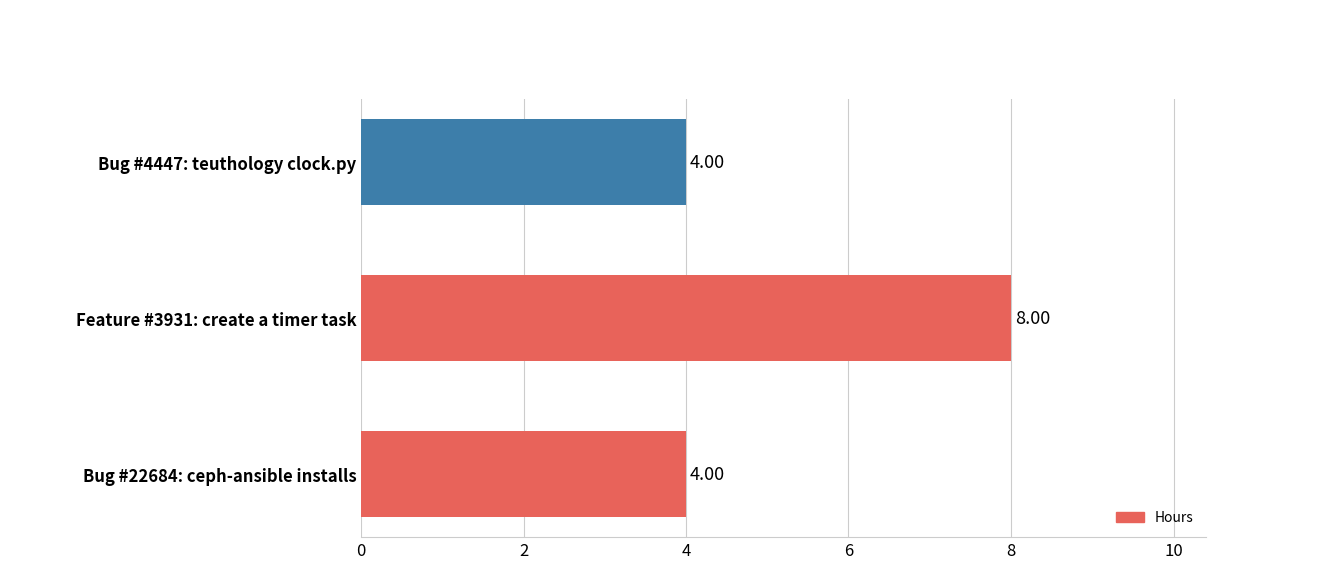

Between Bug #22684: ceph-ansible installs and Feature #3931: create a timer task, which is larger?

Feature #3931: create a timer task